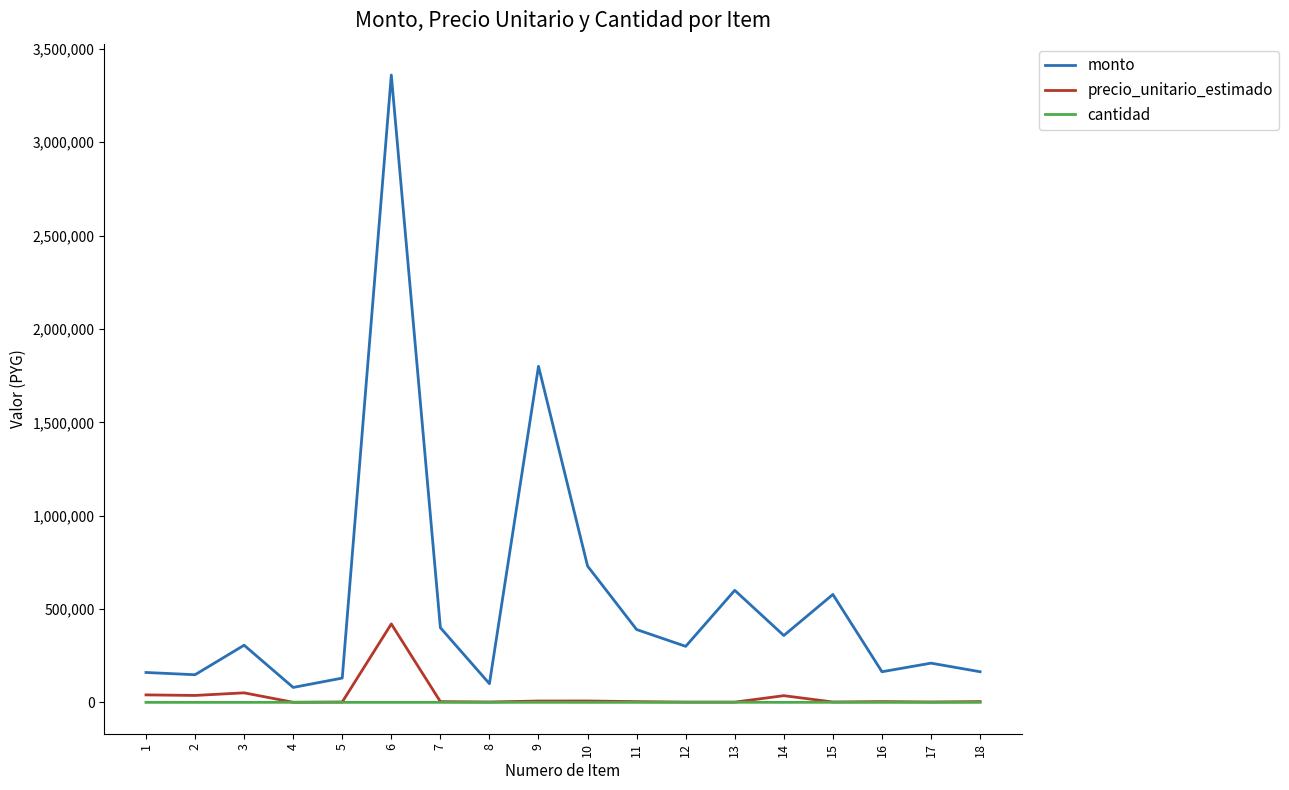

Which series has the largest total across all categories?

monto